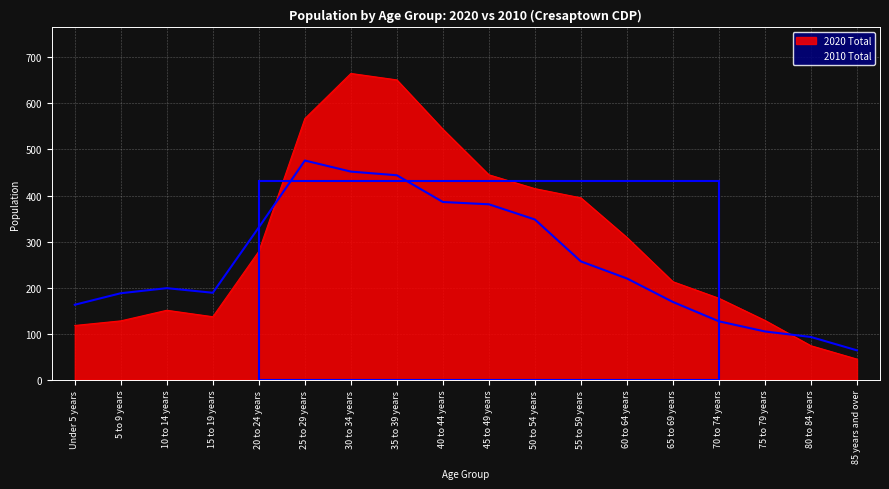

How many values in the 2010 Total series are below 220?

9